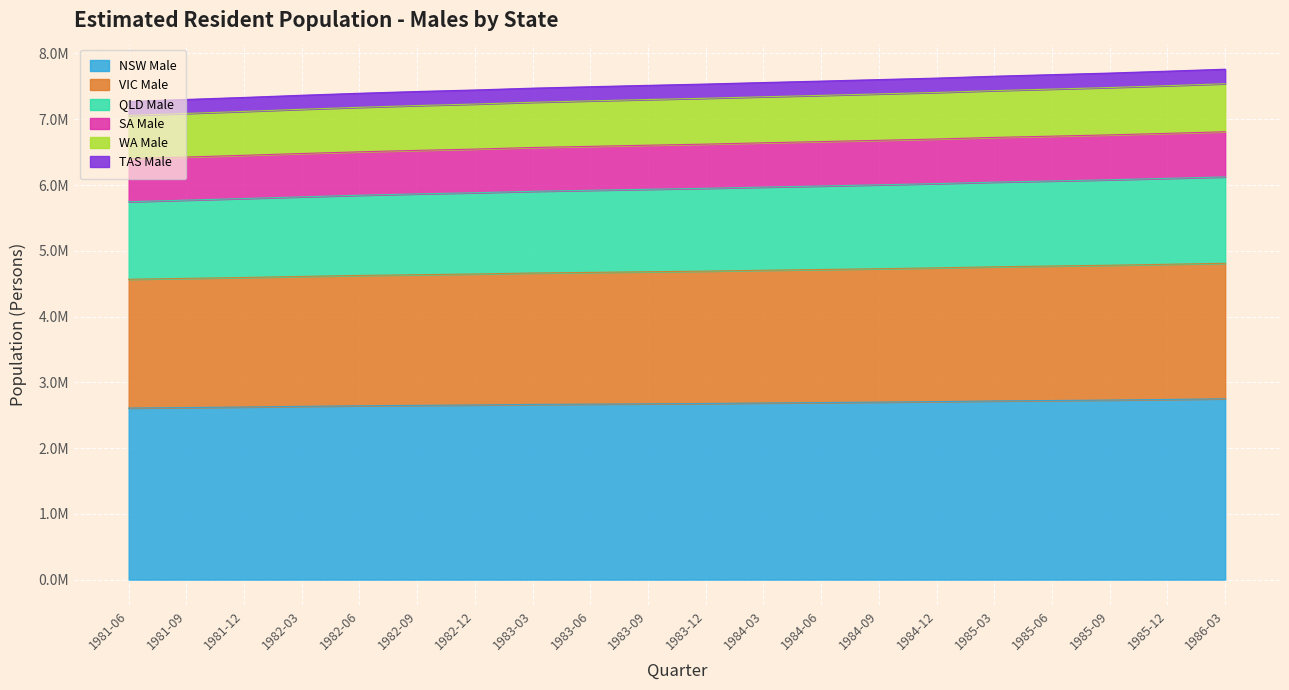

How many lines are shown in the chart?

6